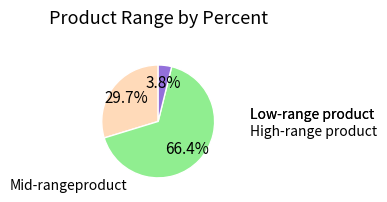

Is there any slice that represents more than half of the pie?

Yes